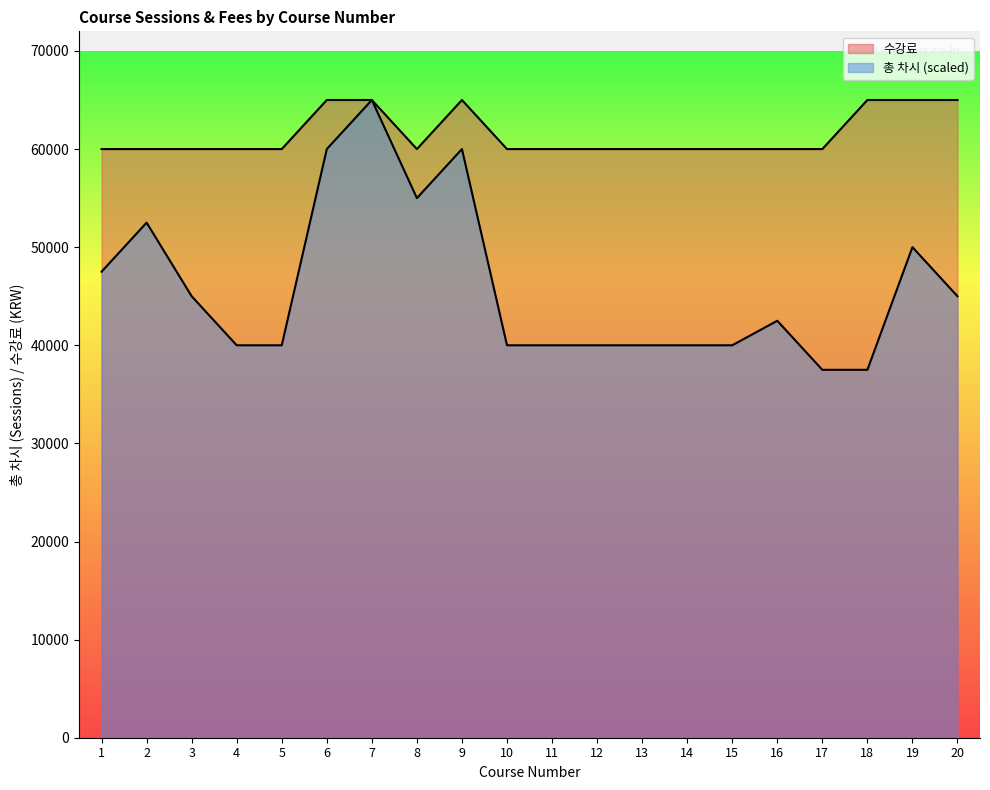

How many lines are shown in the chart?

2